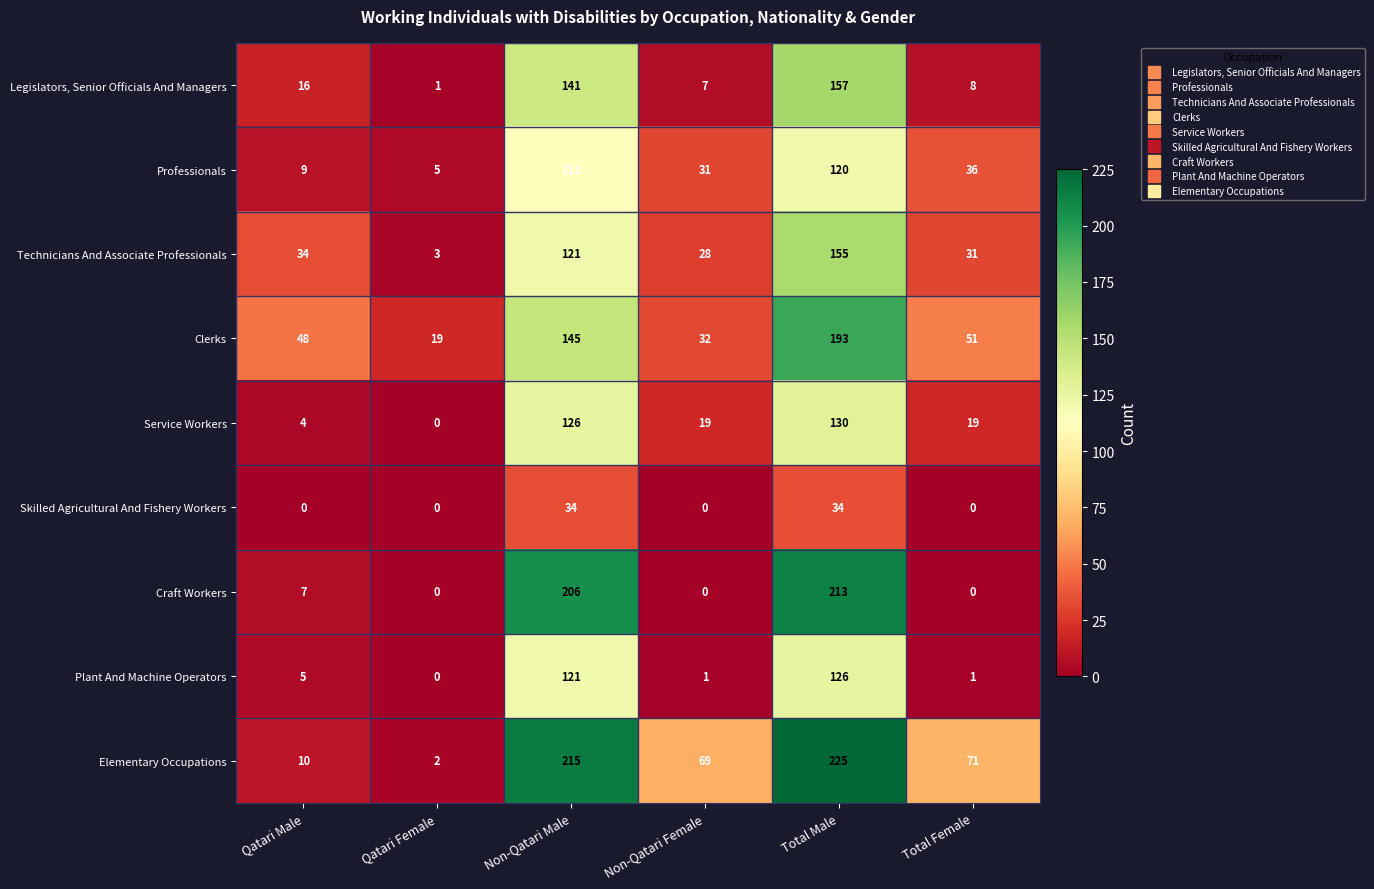

At which label is Craft Workers closest to 106?

Qatari Male